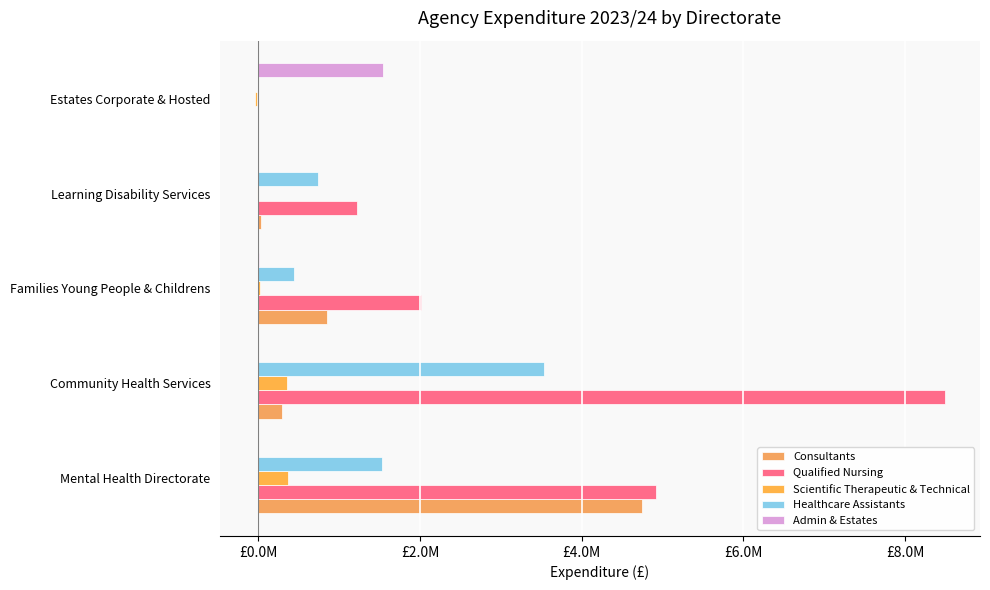

What are all the series names shown in the legend?

Consultants, Qualified Nursing, Scientific Therapeutic & Technical, Healthcare Assistants, Admin & Estates